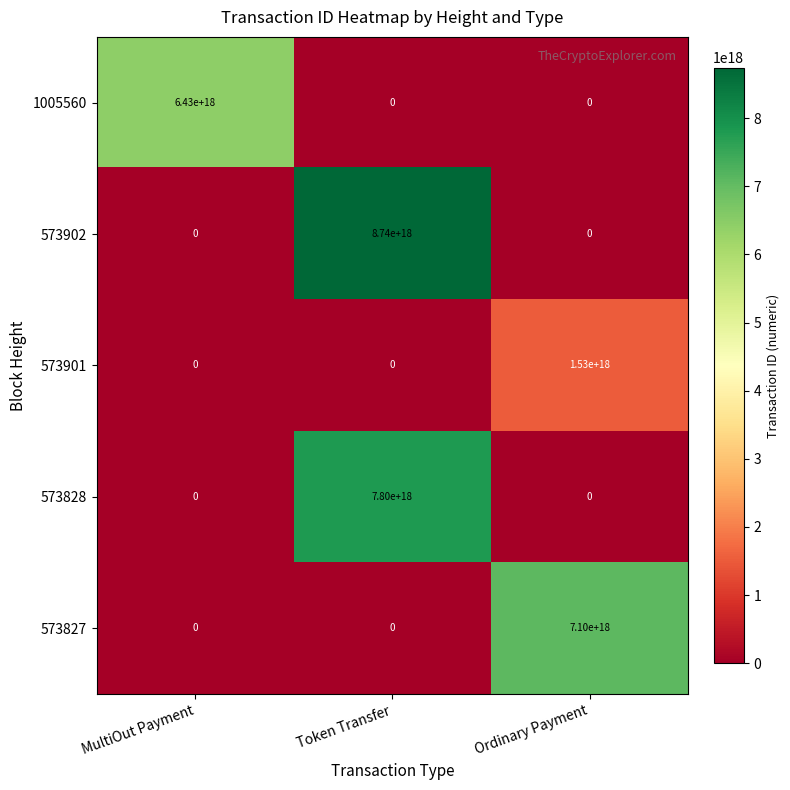

The value of 573901 at MultiOut Payment is -473988164256198080. True or false?

False